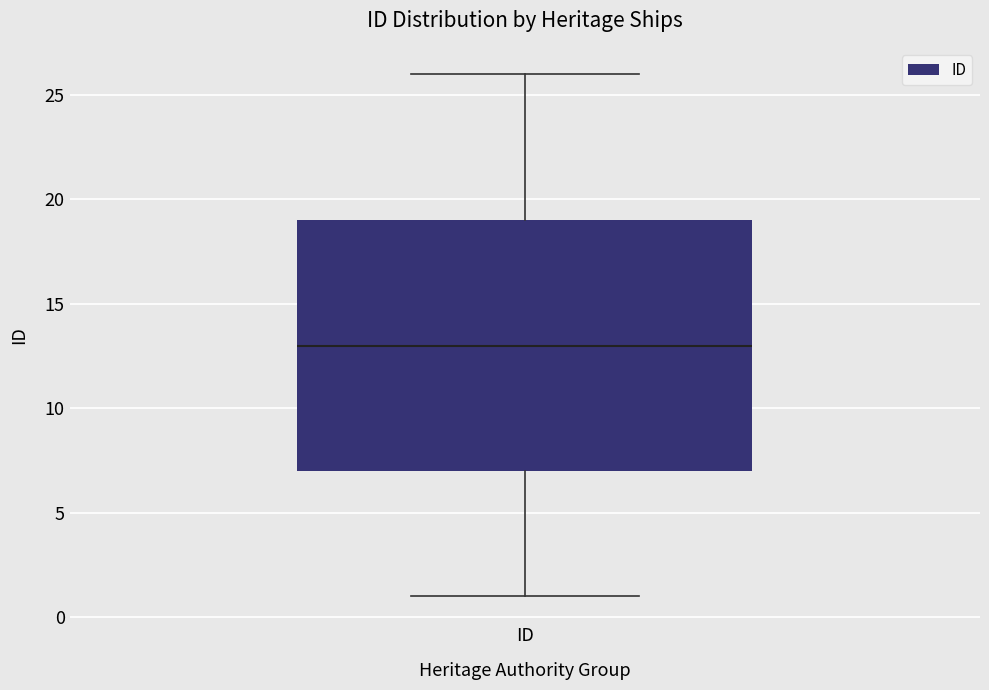

Read this box plot against the y-axis: the position of the median line, the range covered by the box, and the ends of both whiskers. The values are not printed on the chart, so give them approximately, as read against the axis.

median 13, box 7 to 19, whiskers 1 to 26